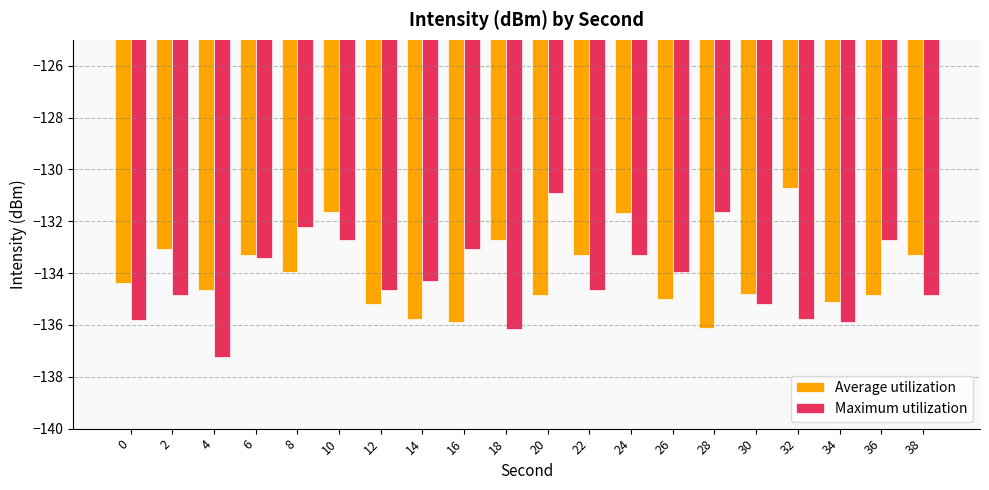

Where is Average utilization nearest to the value -133?

2